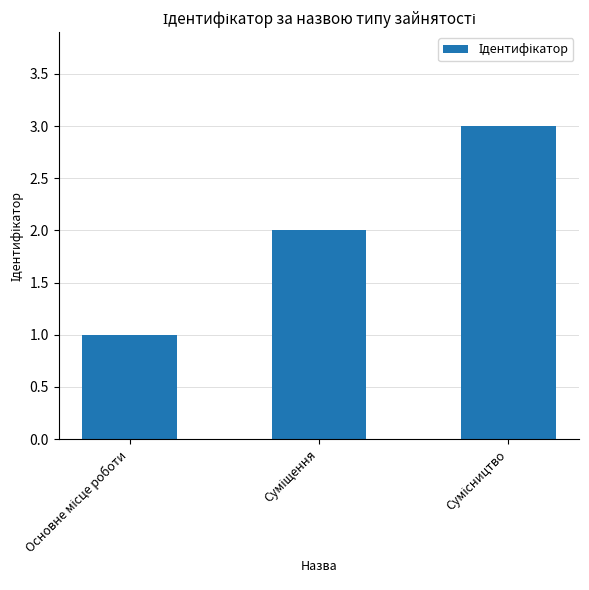

How many values are below 2?

1